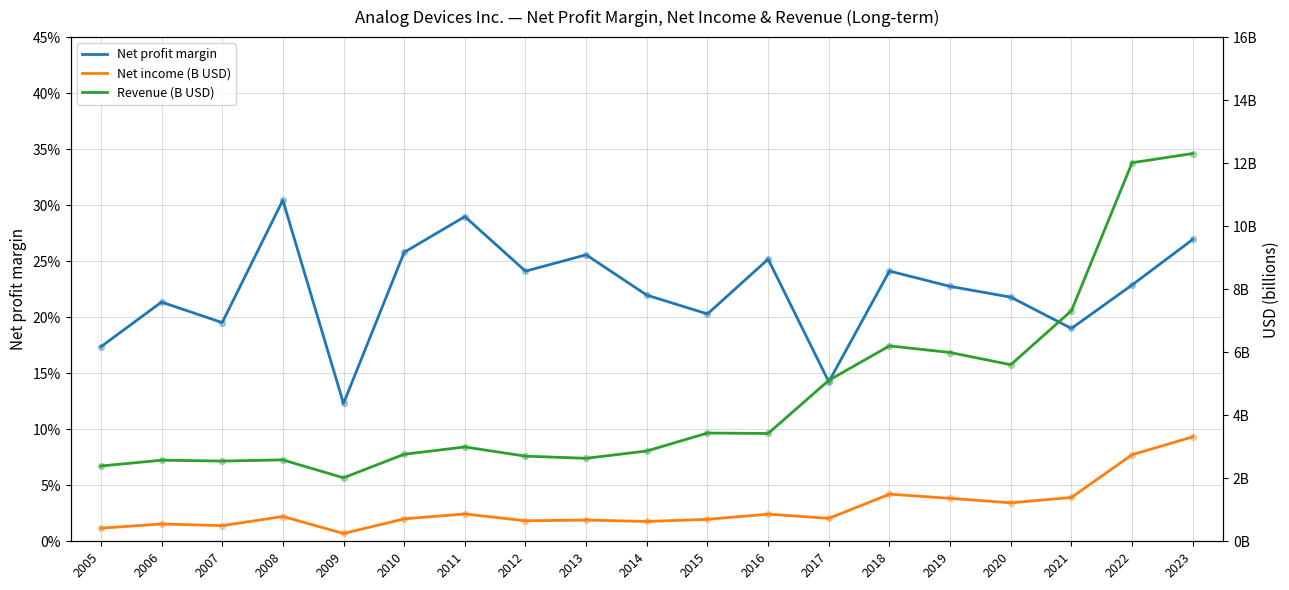

What are all the series names shown in the legend?

Net profit margin, Net income (B USD), Revenue (B USD)